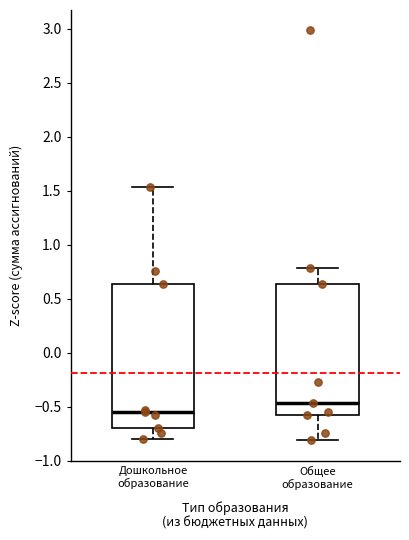

Reading left to right, read every box against the y-axis: the position of its median line, the range the box covers, and the ends of its whiskers. The values are not printed on the chart, so give them approximately, as read against the axis.

Дошкольное образование: median -0.55, box -0.70 to 0.65, whiskers -0.80 to 1.55
Общее образование: median -0.45, box -0.60 to 0.65, whiskers -0.80 to 0.80